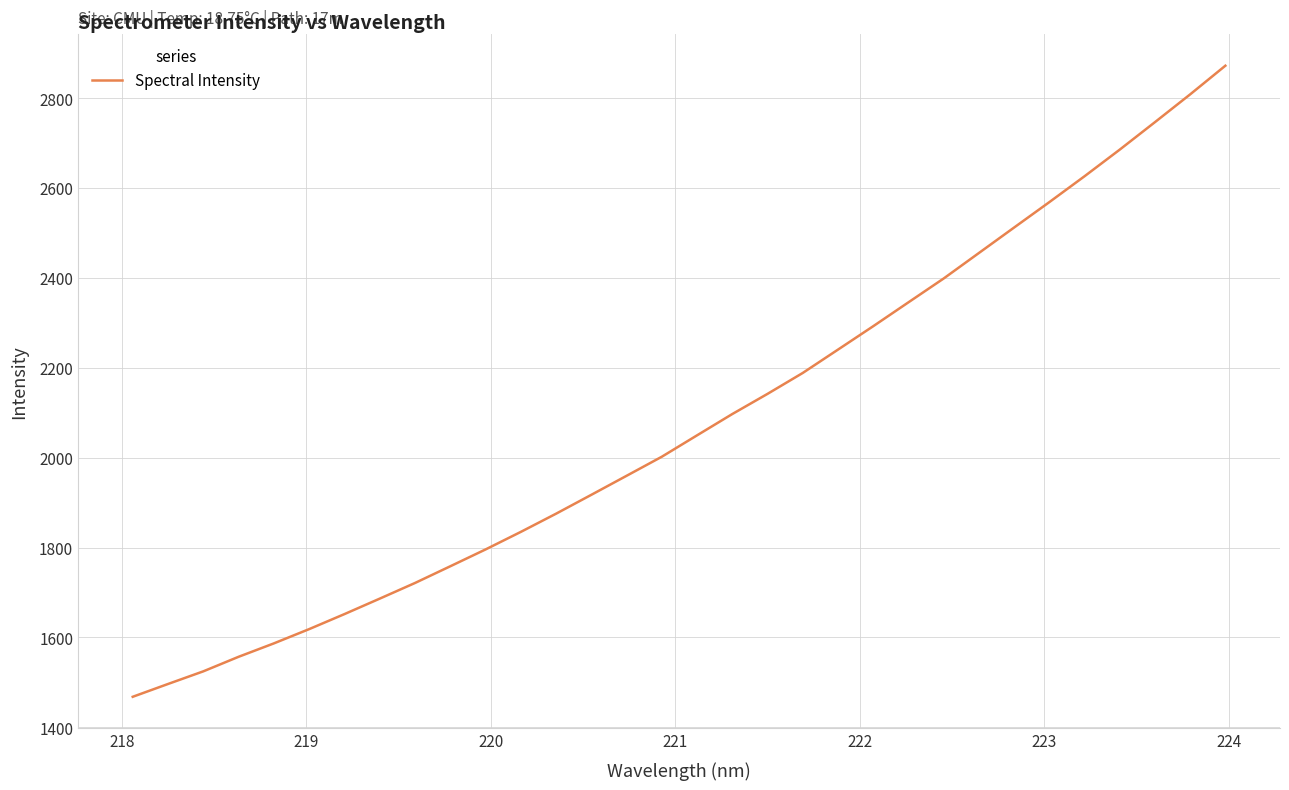

What is the difference between the maximum and minimum values?

1404.9